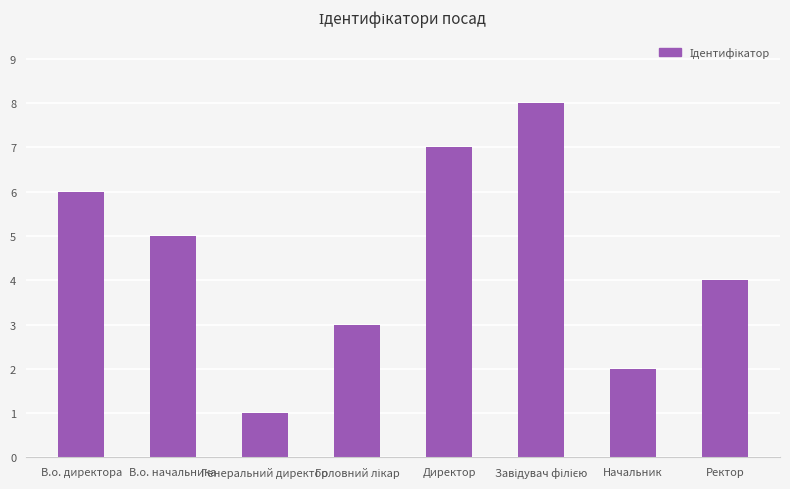

What is the greatest value displayed?

8